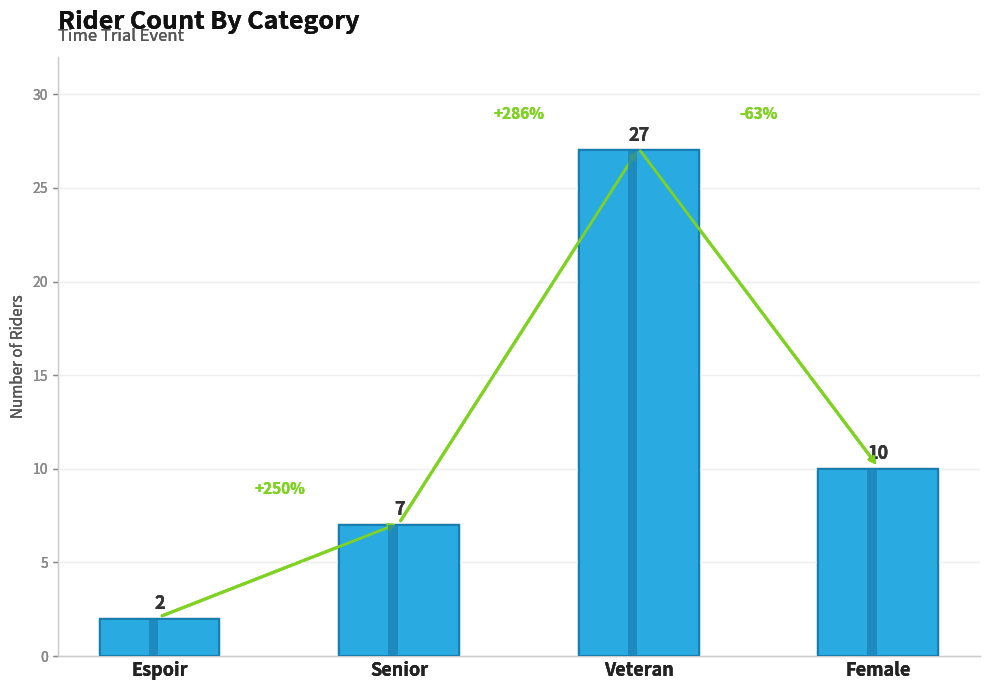

What is the sum of all values?

46